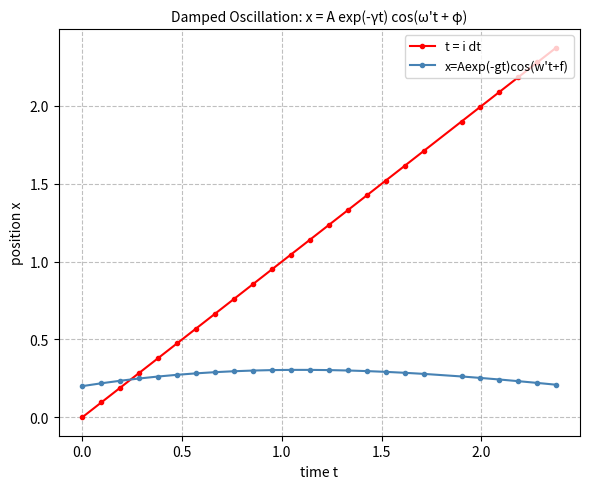

Which series has the largest total across all categories?

t = i dt